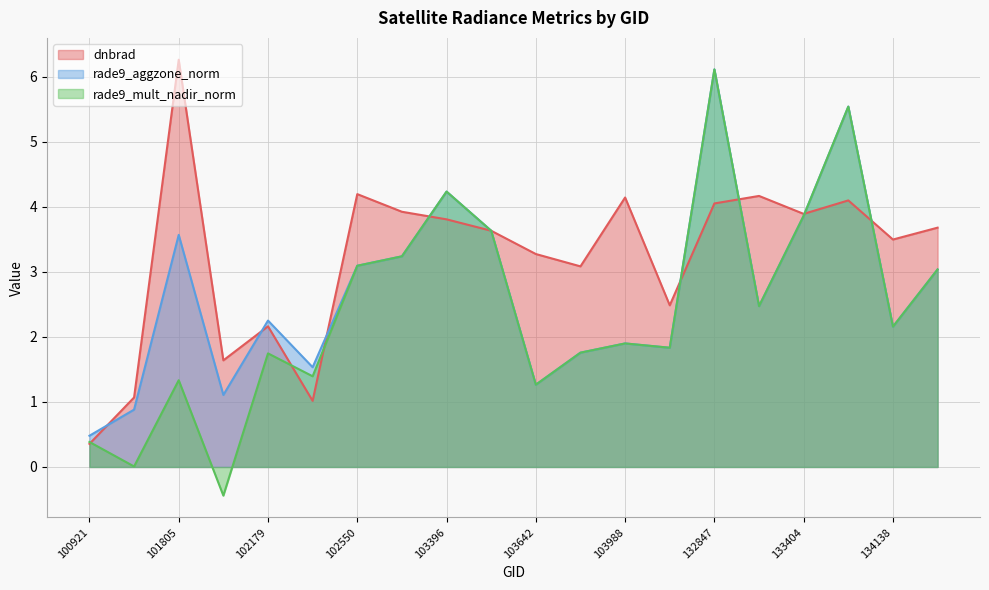

True or false: rade9_aggzone_norm and rade9_mult_nadir_norm cross at least once.

False